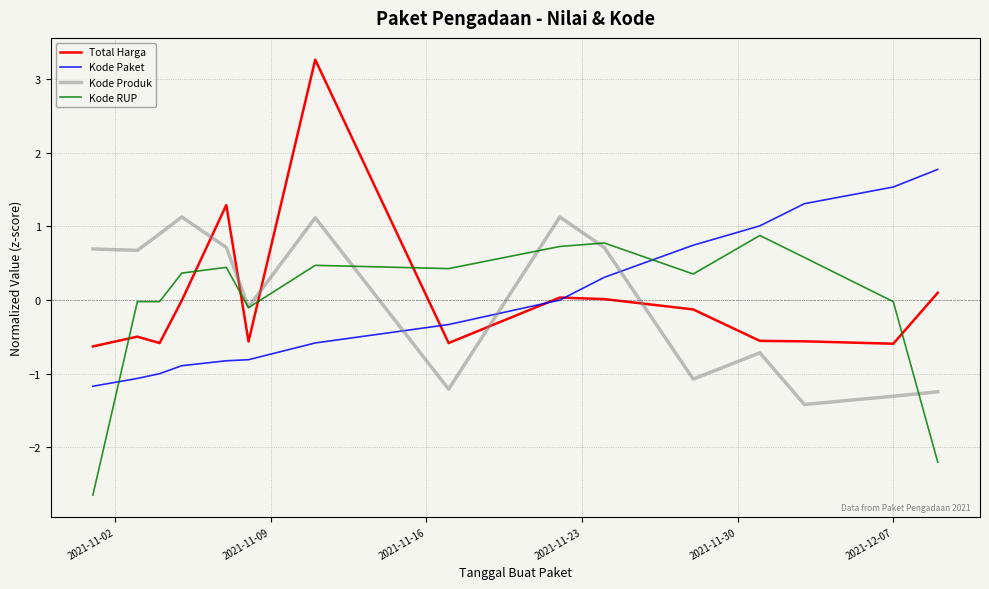

What is the difference between the maximum and minimum values in the Kode RUP series?

3.5